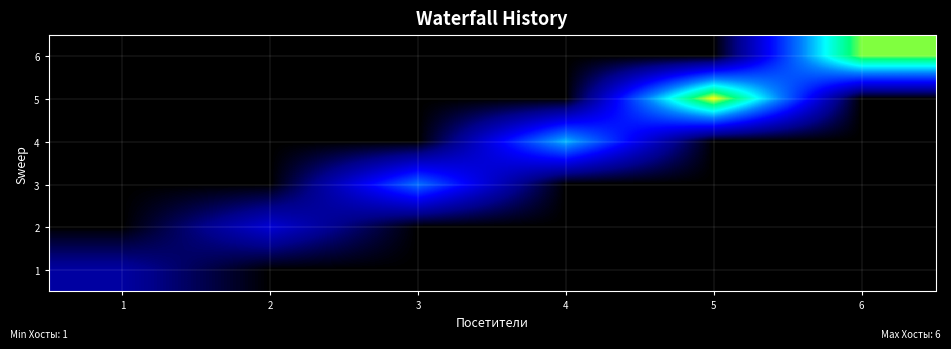

Reading left to right, extract all data points from this chart.

1: 1=1.6	2=0.0	3=0.0	4=0.0	5=0.0	6=0.0
2: 1=0.0	2=2.4	3=0.0	4=0.0	5=0.0	6=0.0
3: 1=0.0	2=0.0	3=4.5	4=0.0	5=0.0	6=0.0
4: 1=0.0	2=0.0	3=0.0	4=5.3	5=0.0	6=0.0
5: 1=0.0	2=0.0	3=0.0	4=0.0	5=8.7	6=0.0
6: 1=0.0	2=0.0	3=0.0	4=0.0	5=0.0	6=8.0